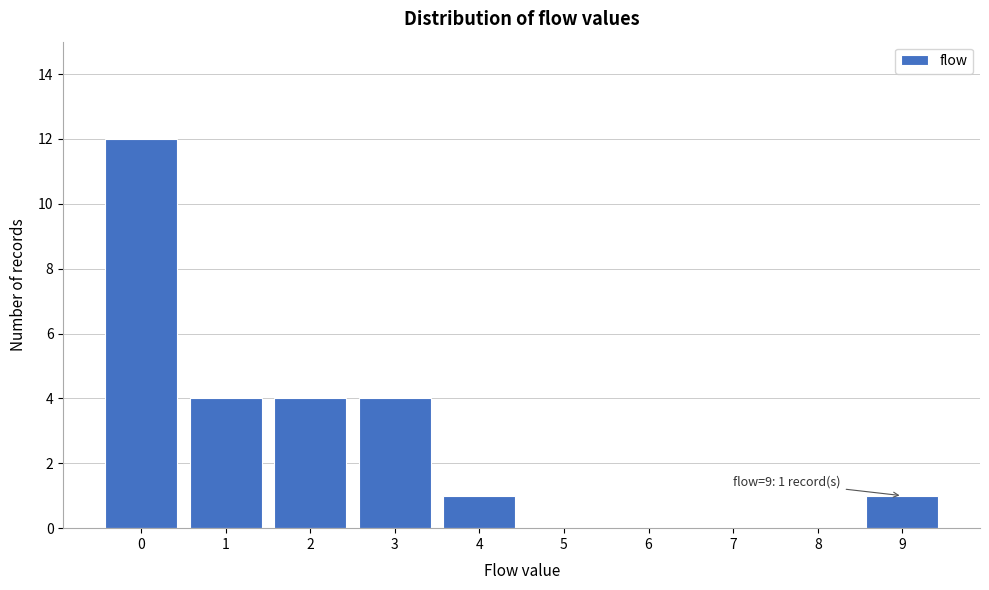

Over which range of the x-axis is the bar tallest?

-0.5 to 0.5